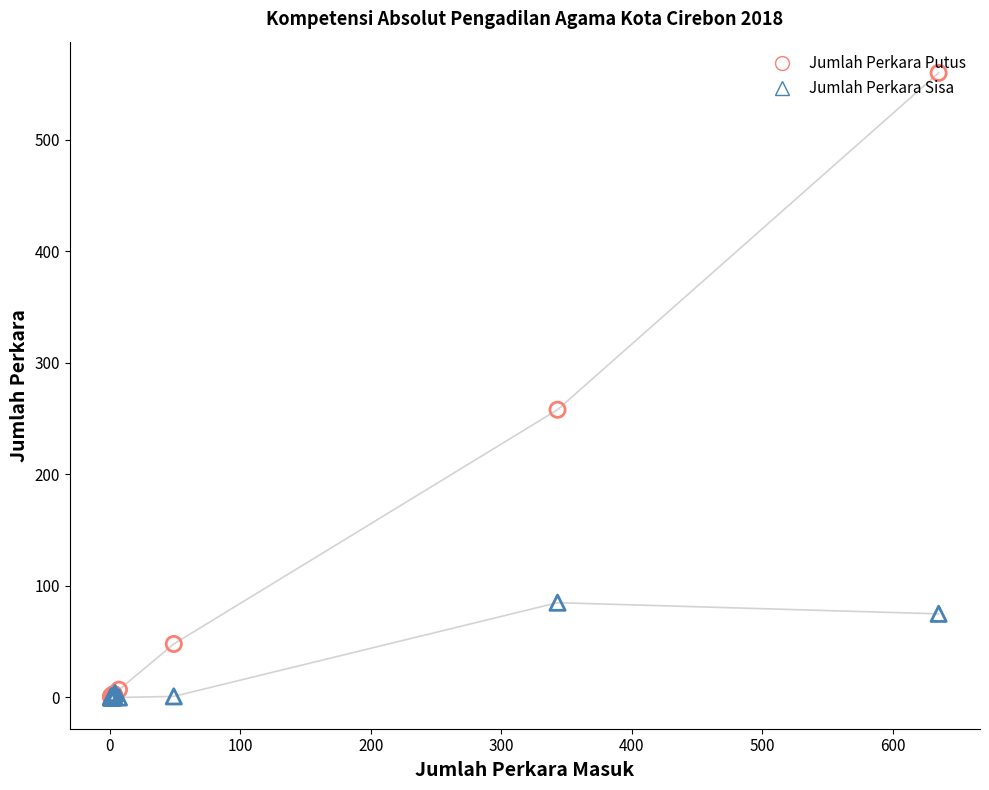

At how many categories does at least one series exceed 388?

1